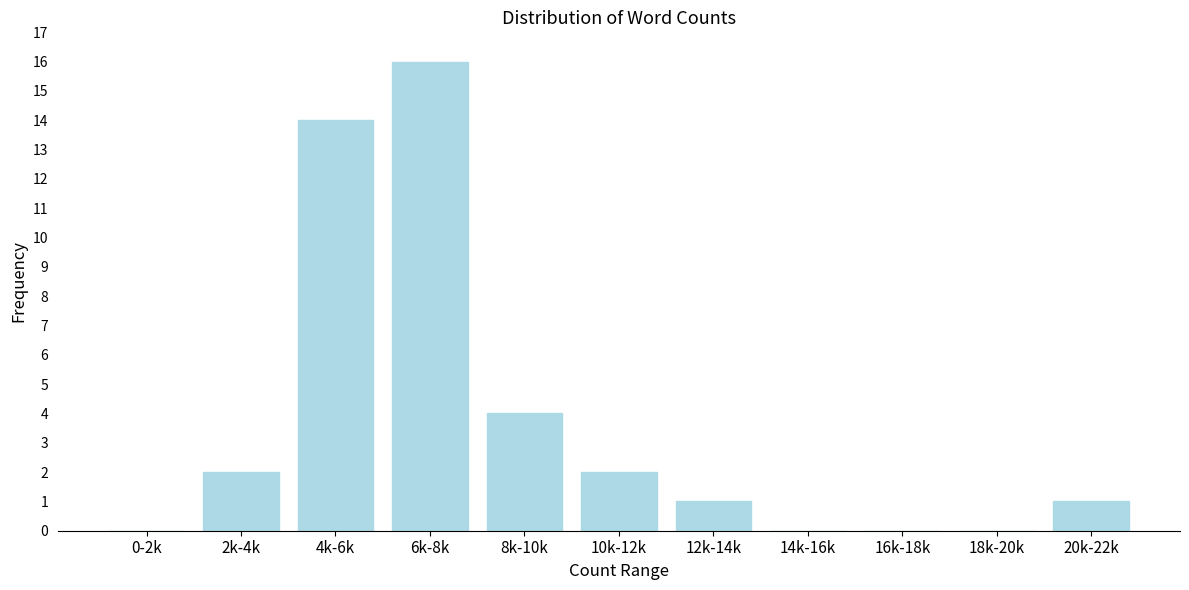

Reading left to right, extract all data points from this chart.

0-2k=0	2k-4k=2	4k-6k=14	6k-8k=16	8k-10k=4	10k-12k=2	12k-14k=1	14k-16k=0	16k-18k=0	18k-20k=0	20k-22k=1